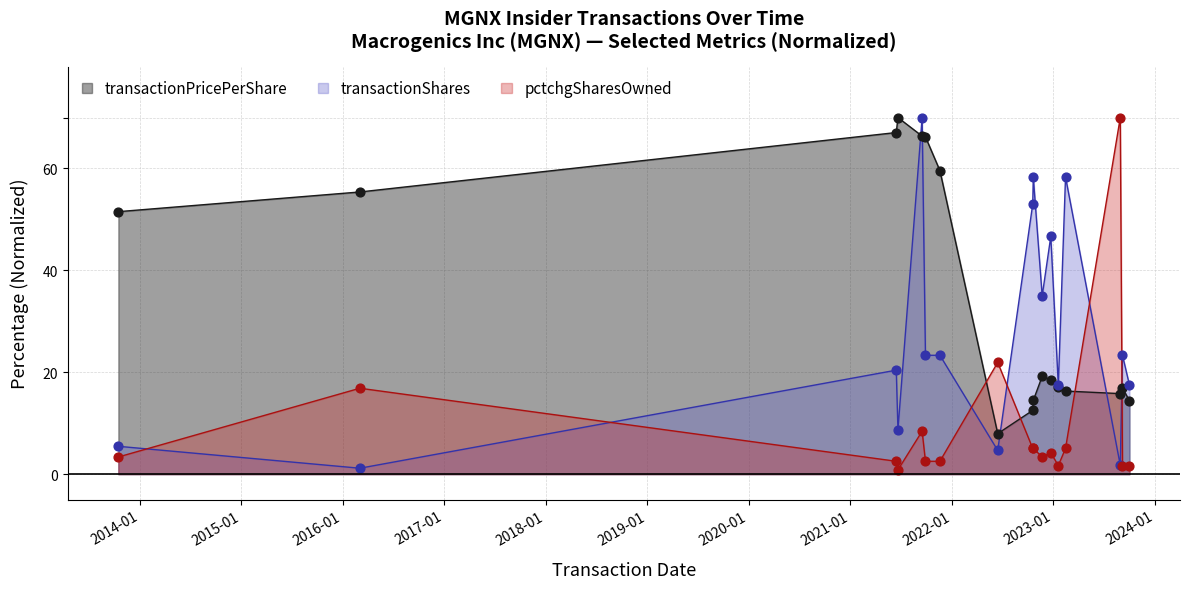

Is the value of transactionShares at 2021-11-19 greater than the value of transactionPricePerShare at 2023-09-07?

Yes